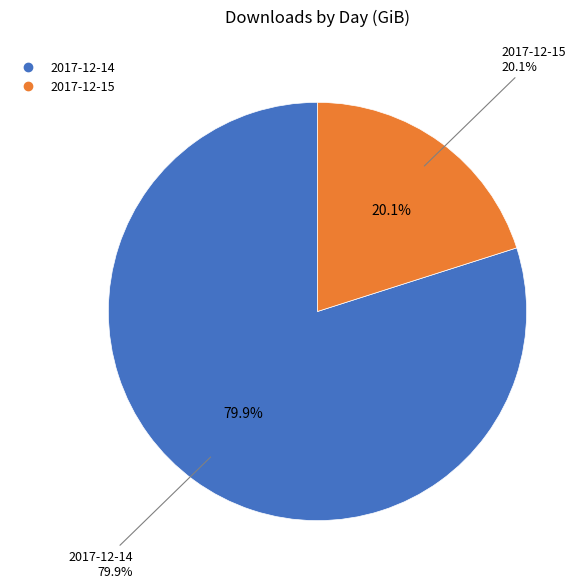

Count the number of slices in the pie.

2